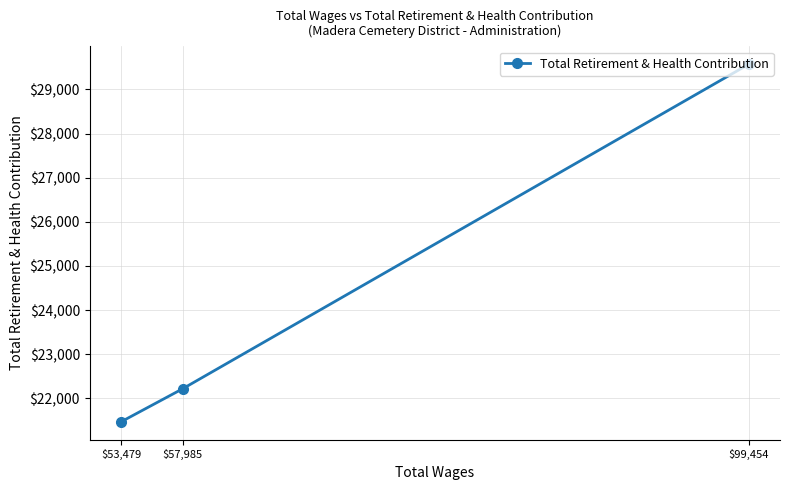

What is the change in value from $99,454 to $53,479?

-8099